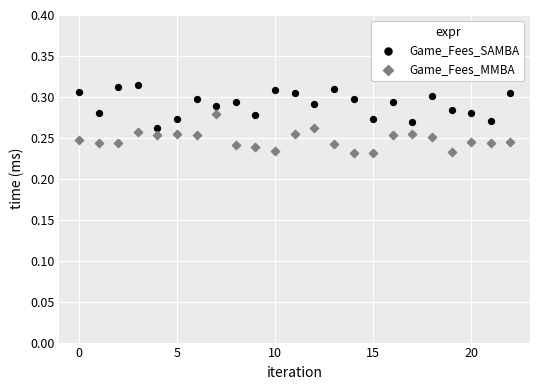

What are all the series names shown in the legend?

Game_Fees_SAMBA, Game_Fees_MMBA